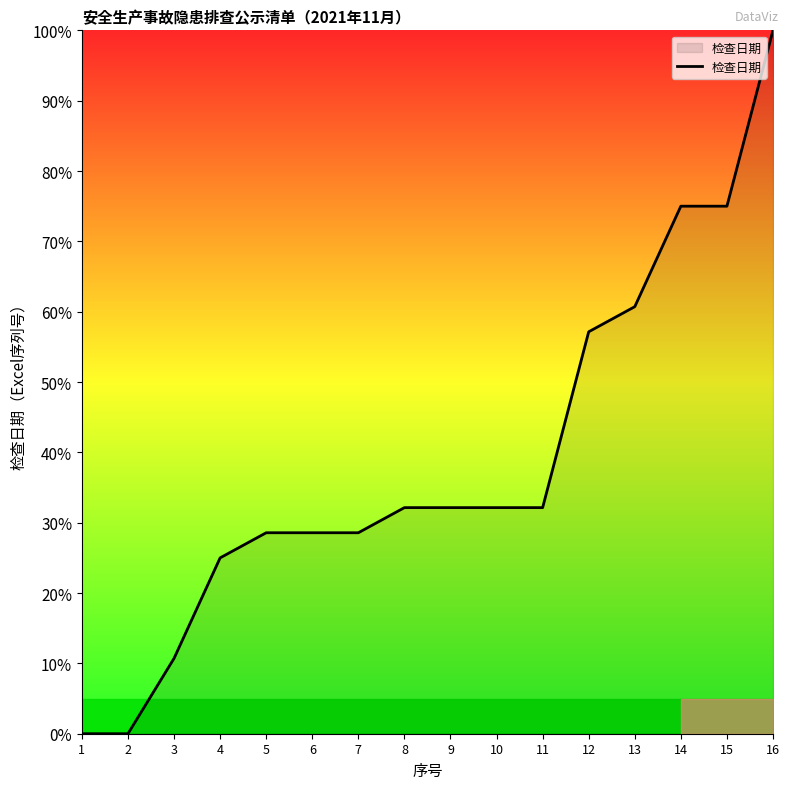

At which category does the chart reach its peak across all series?

16